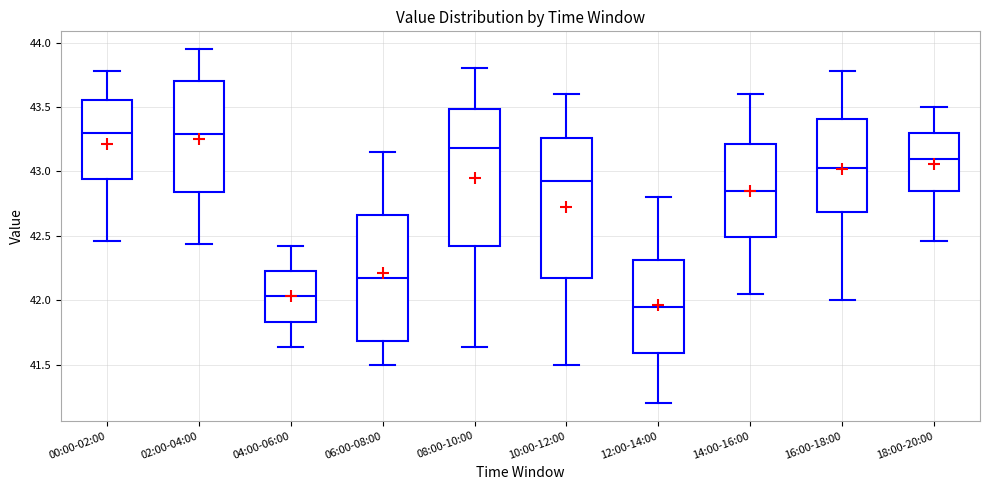

Where does the lower whisker of the box for 14:00-16:00 end on the y-axis? The values are not printed on the chart, so give them approximately, as read against the axis.

42.05